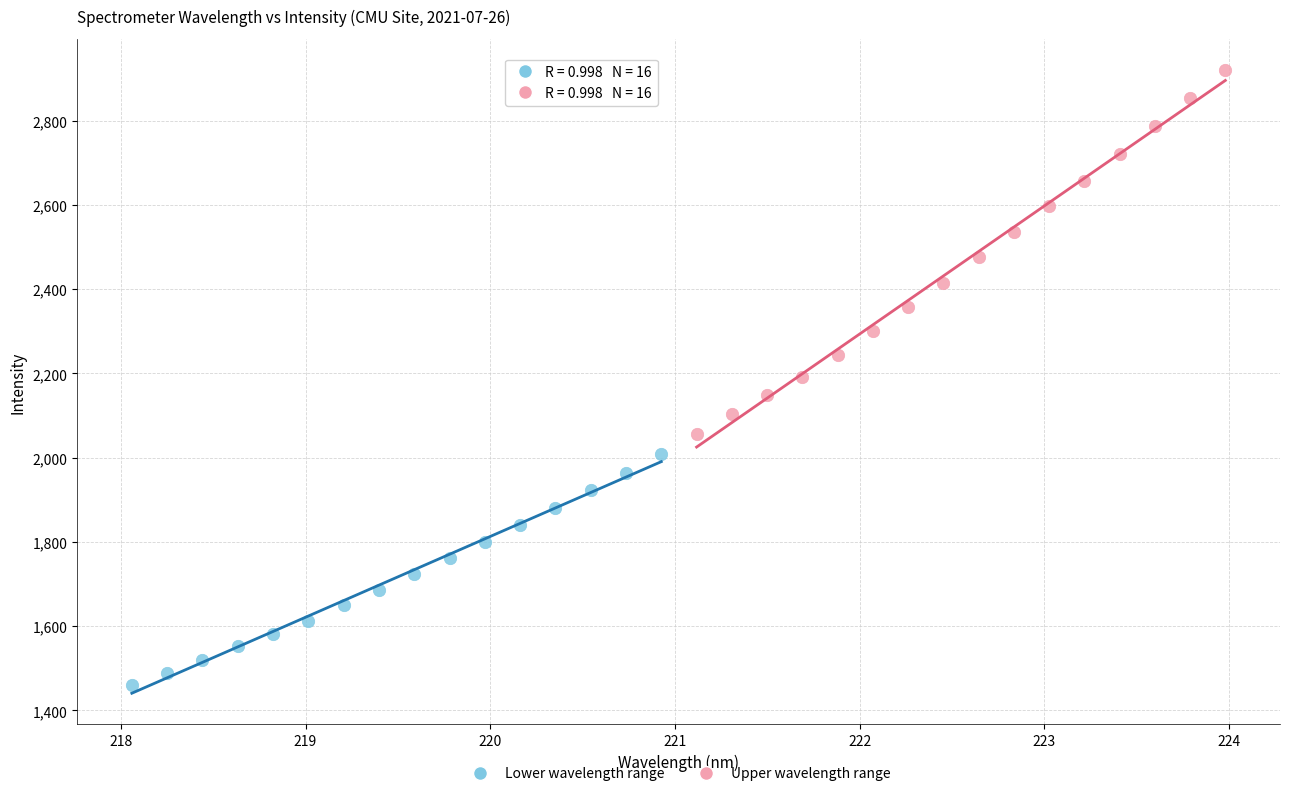

Which series contains the lowest Y value?

Lower wavelength range